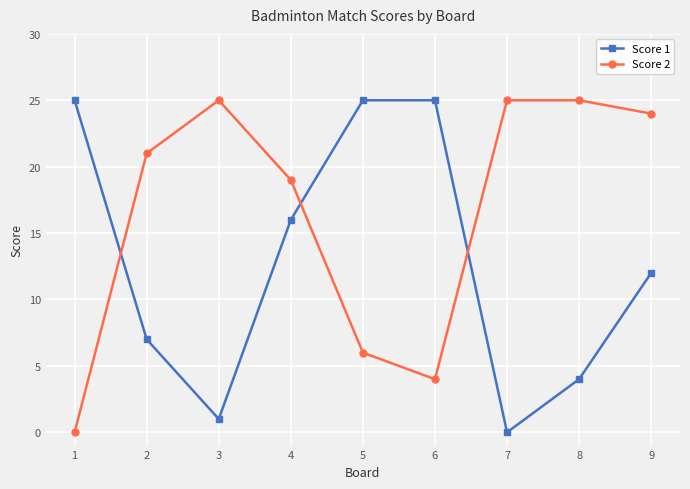

What is the difference between the second highest and minimum values in the Score 1 series?

25